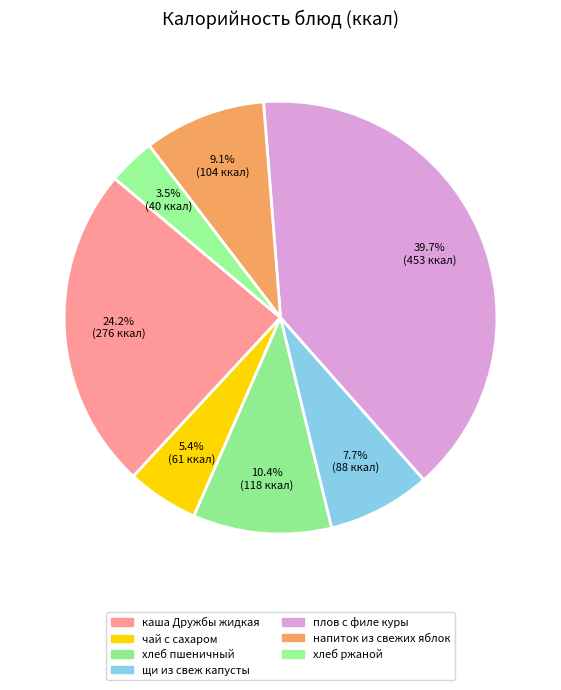

What percentage do напиток из свежих яблок and хлеб ржаной together represent?

12.6%